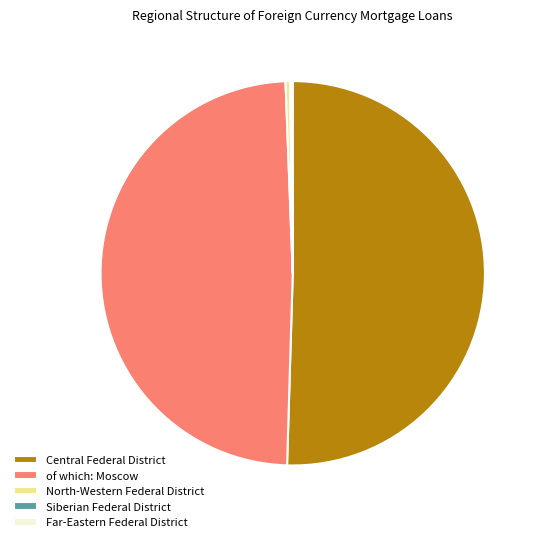

The North-Western Federal District slice represents 0% of the pie. True or false?

True